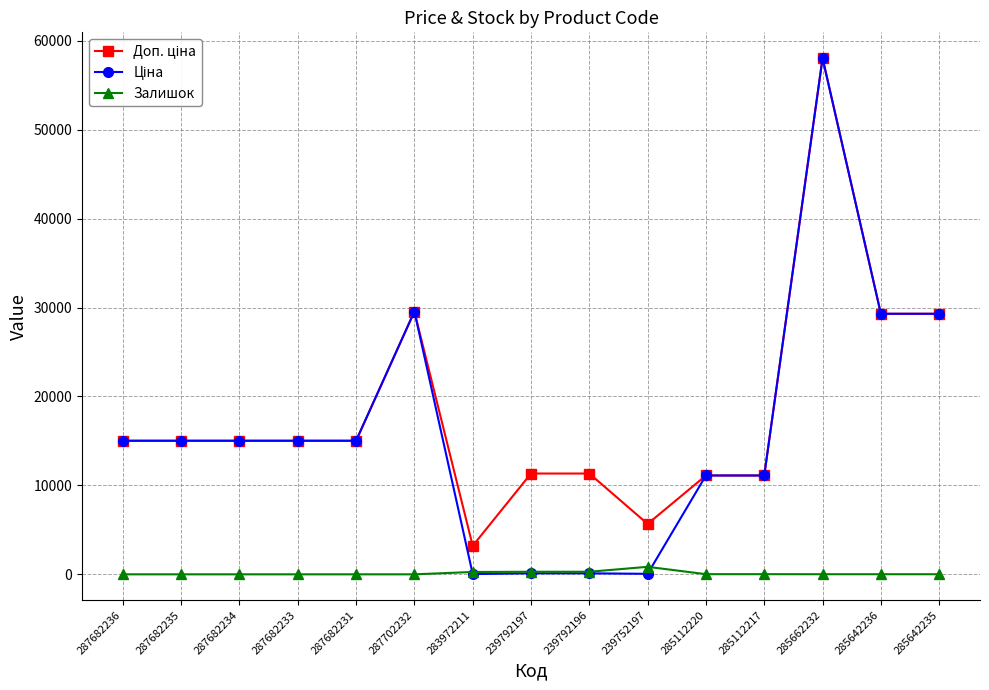

Is it true that Залишок equals 264.0 at 283972211?

True